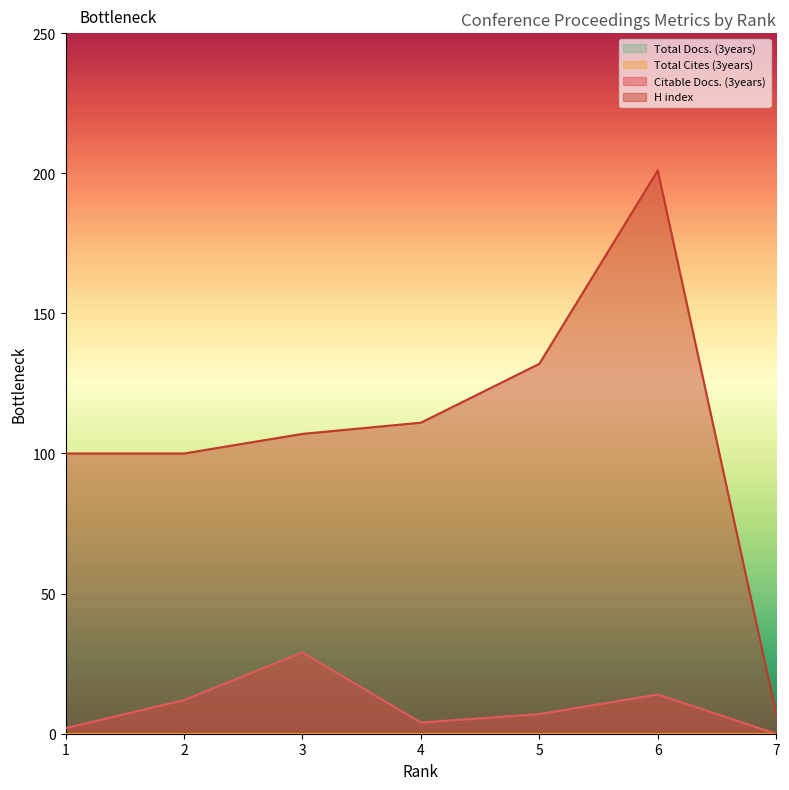

Reading right to left, list all the values displayed in this chart.

Citable Docs. (3years): 7=0	6=14	5=7	4=4	3=29	2=12	1=2
H index: 7=7	6=201	5=132	4=111	3=107	2=100	1=100